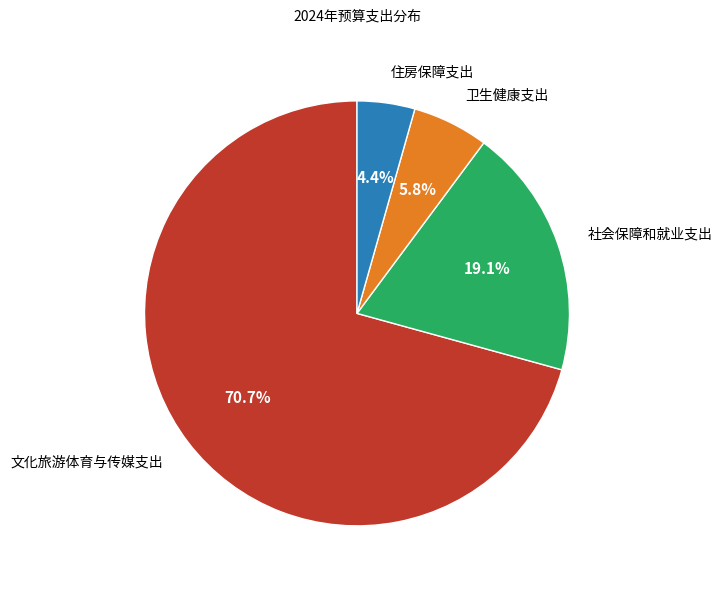

To the nearest percent, what is the difference between the largest and smallest slice percentages?

66%